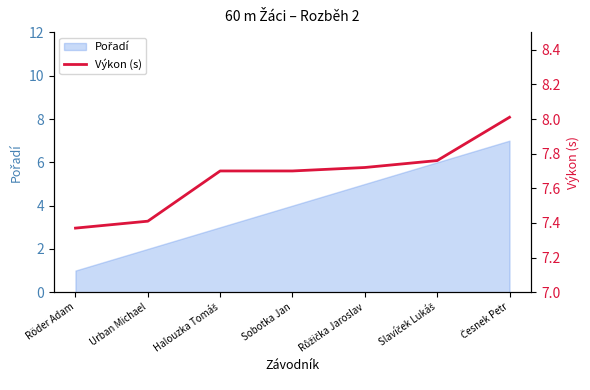

The value at Urban Michael is 10.9. True or false?

False